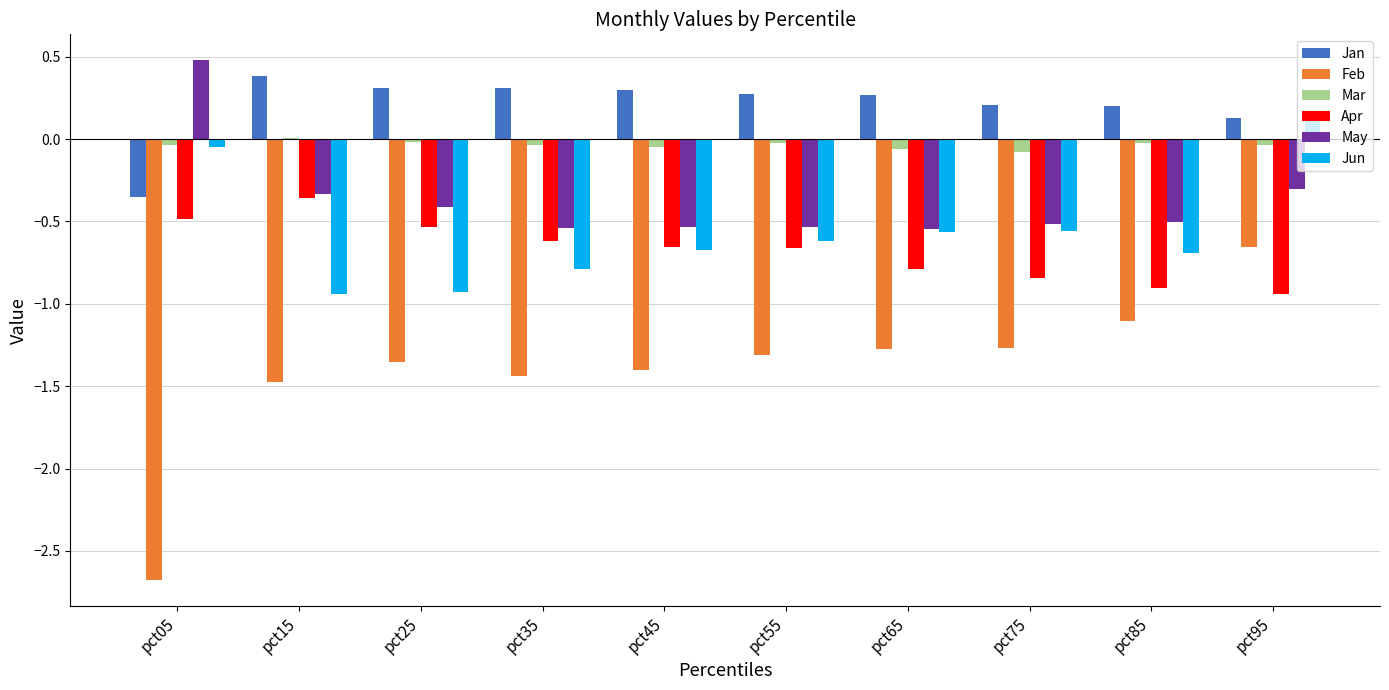

What are all the series names shown in the legend?

Jan, Feb, Mar, Apr, May, Jun